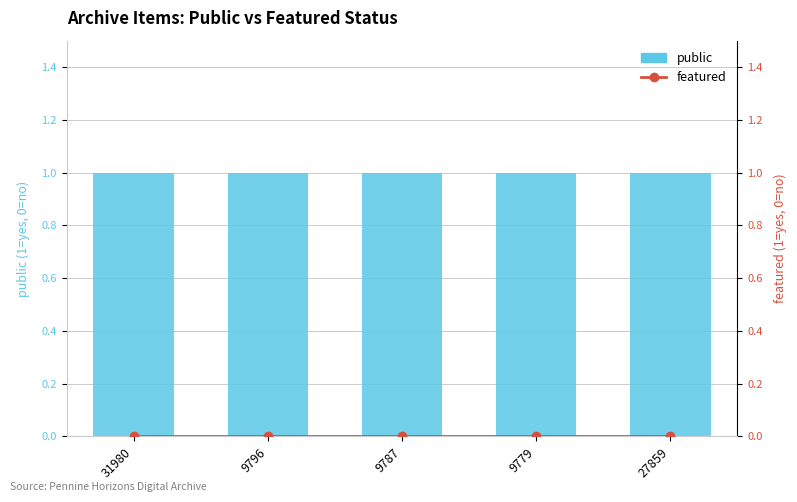

What is the greatest value displayed?

1